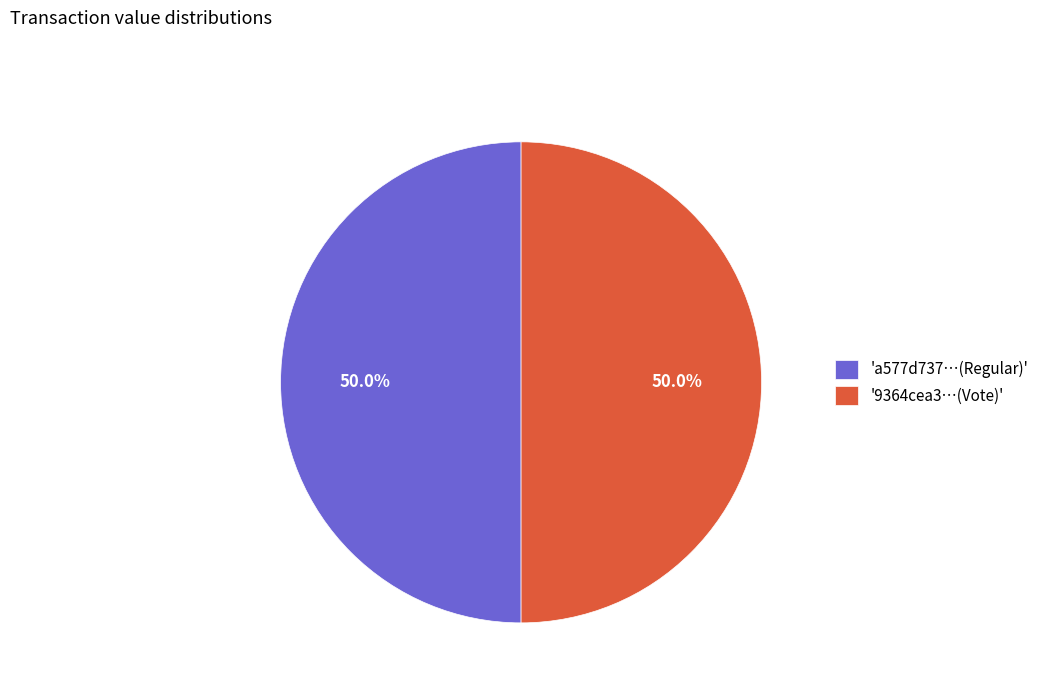

Approximately how many times larger is the value at 'a577d737…(Regular)' compared to '9364cea3…(Vote)'?

1.0